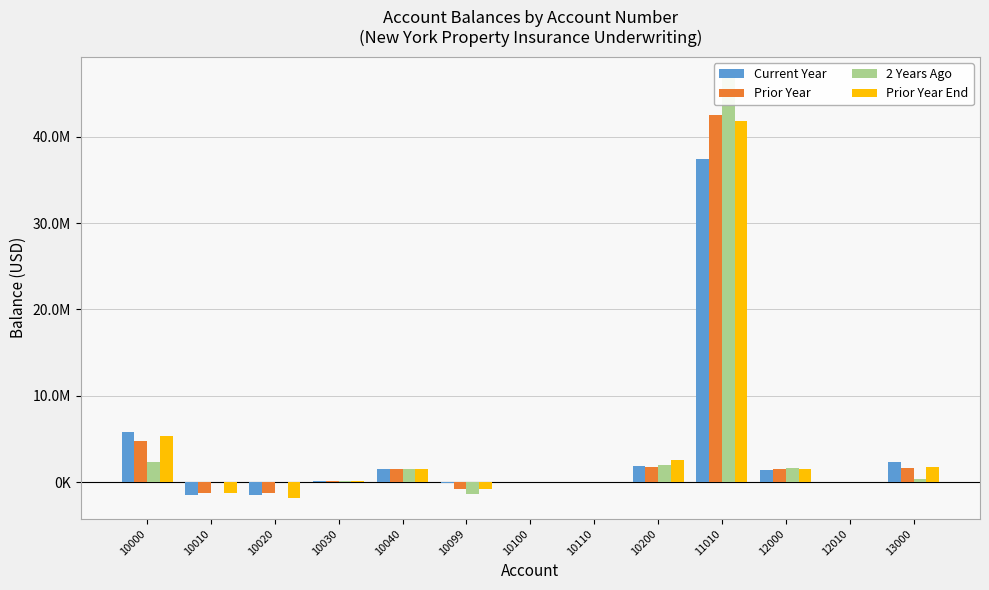

Are the bars grouped side by side (vs. stacked)?

Yes